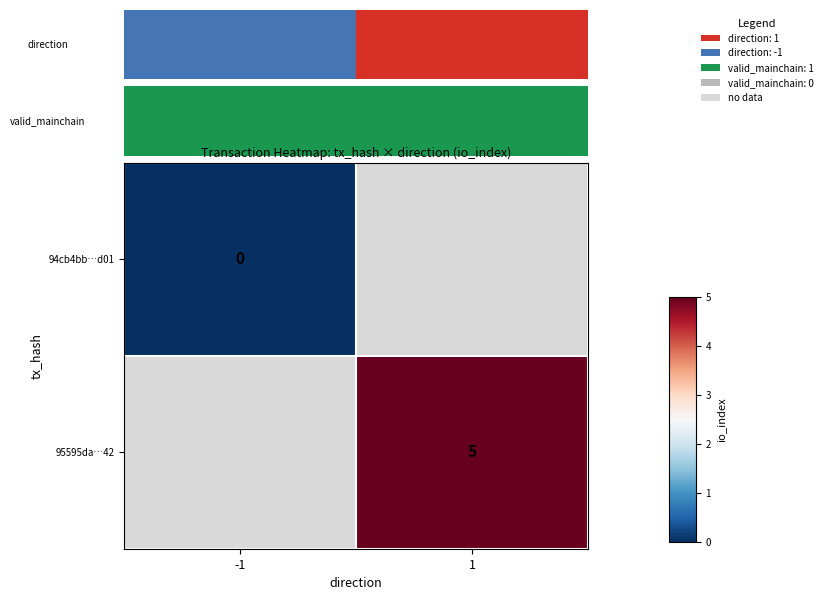

Is it true that 95595da…42 equals 5 at 1?

True